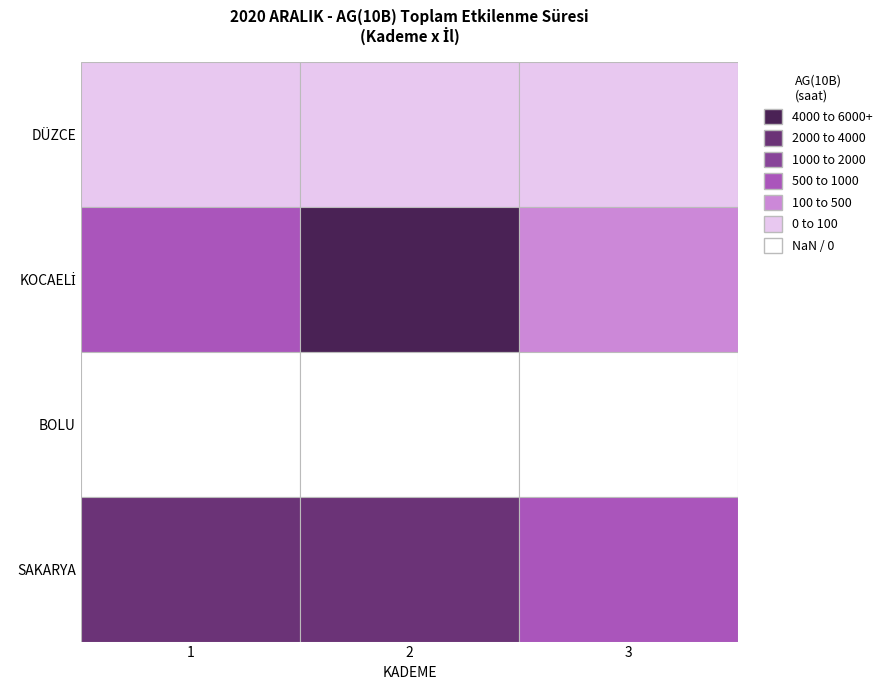

How many data points in KADEME_2 are above 2979?

2